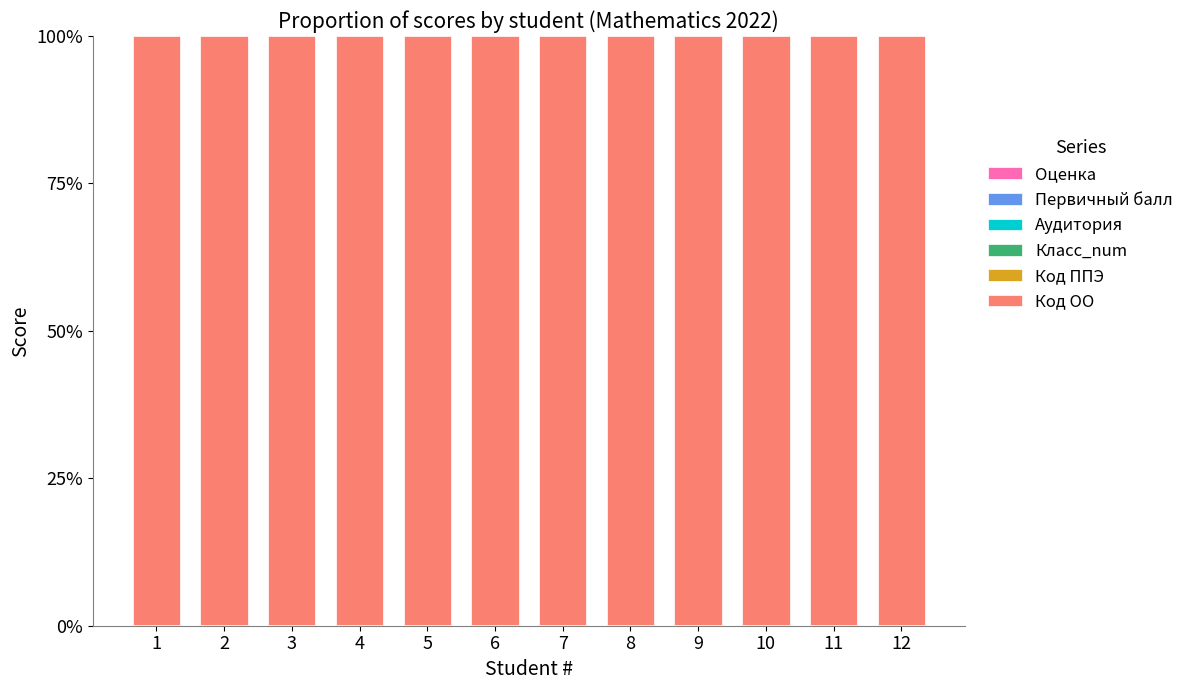

Are the bars horizontal?

No